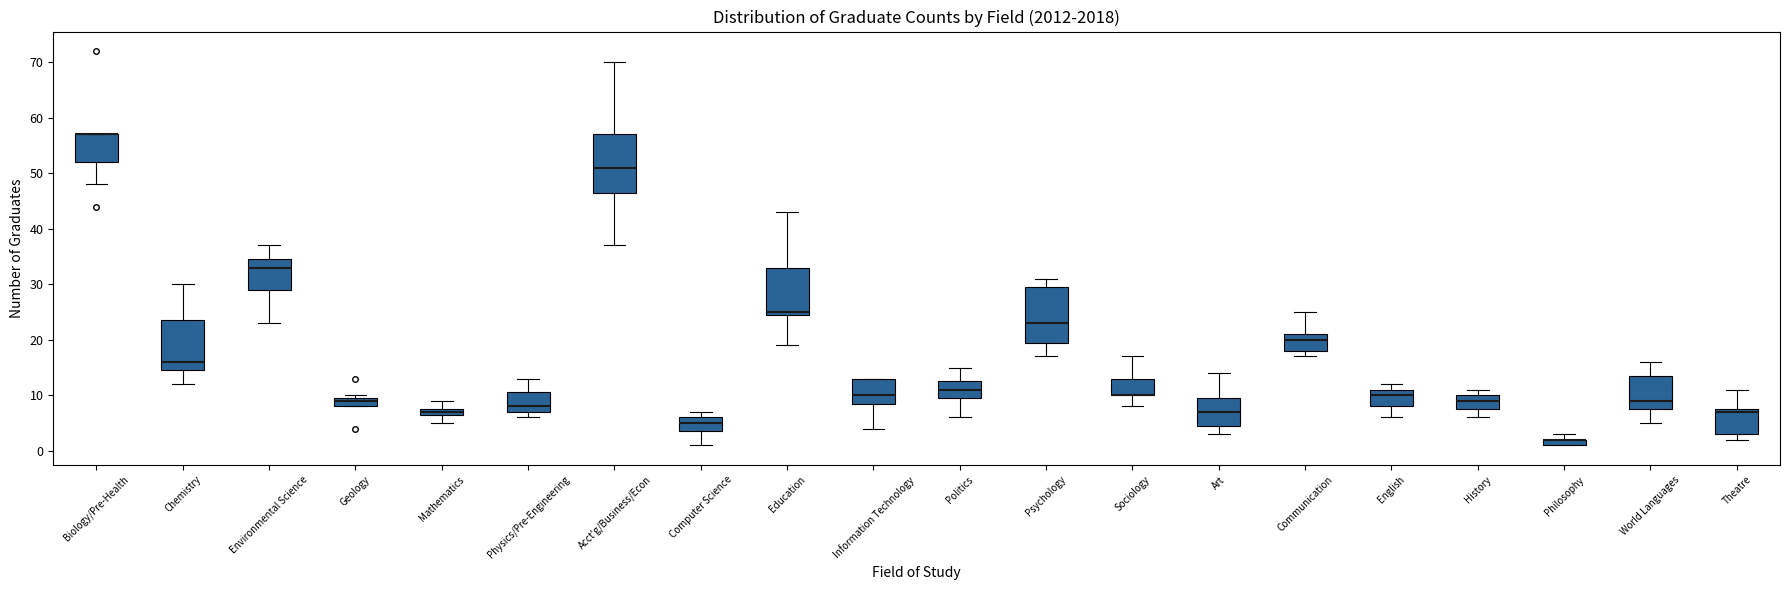

Where is the upper edge of the box for Psychology on the y-axis? The values are not printed on the chart, so give them approximately, as read against the axis.

30